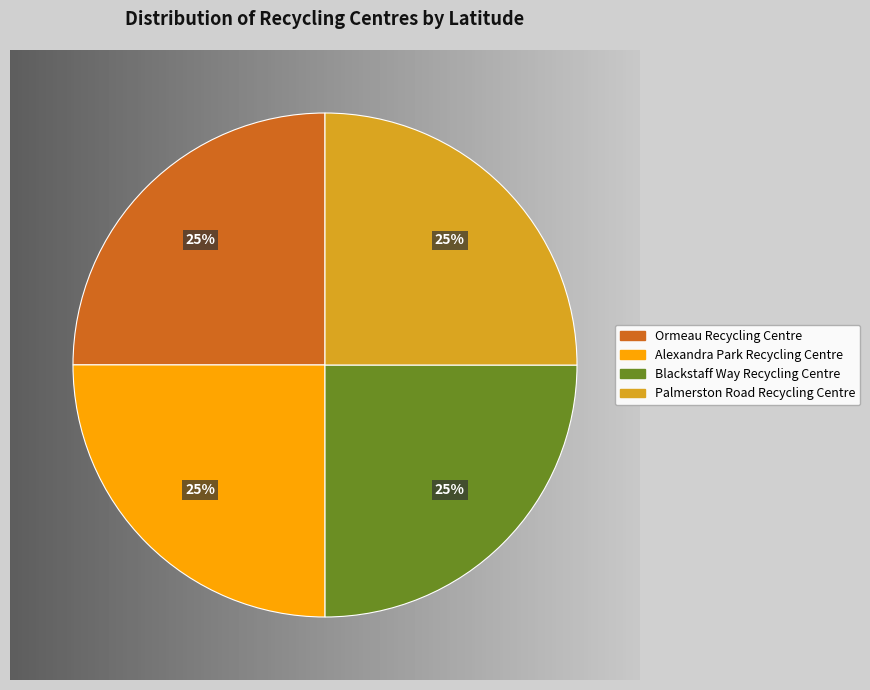

Is there any slice that represents more than half of the pie?

No